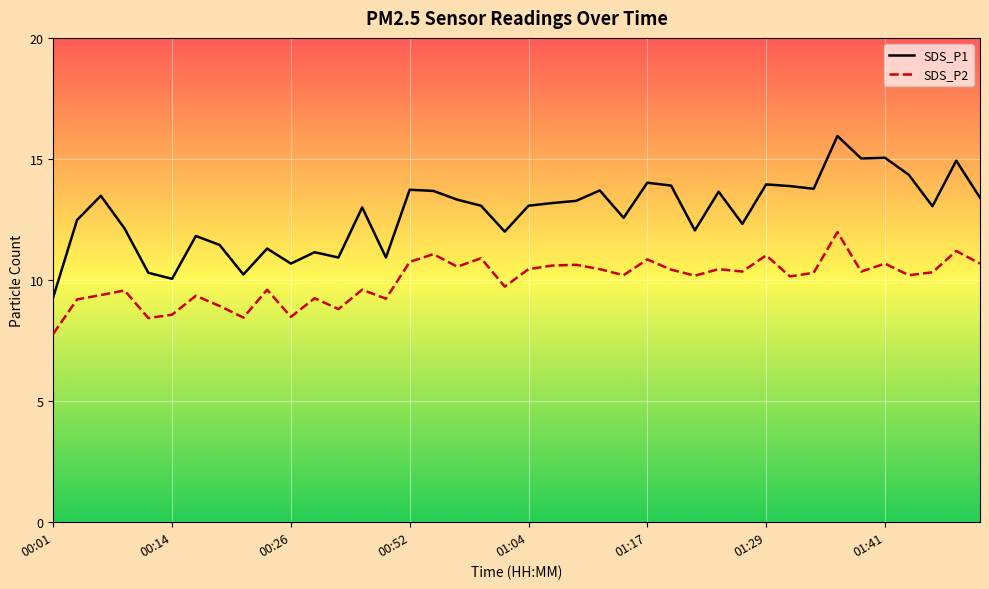

How many distinct data groups are displayed?

2